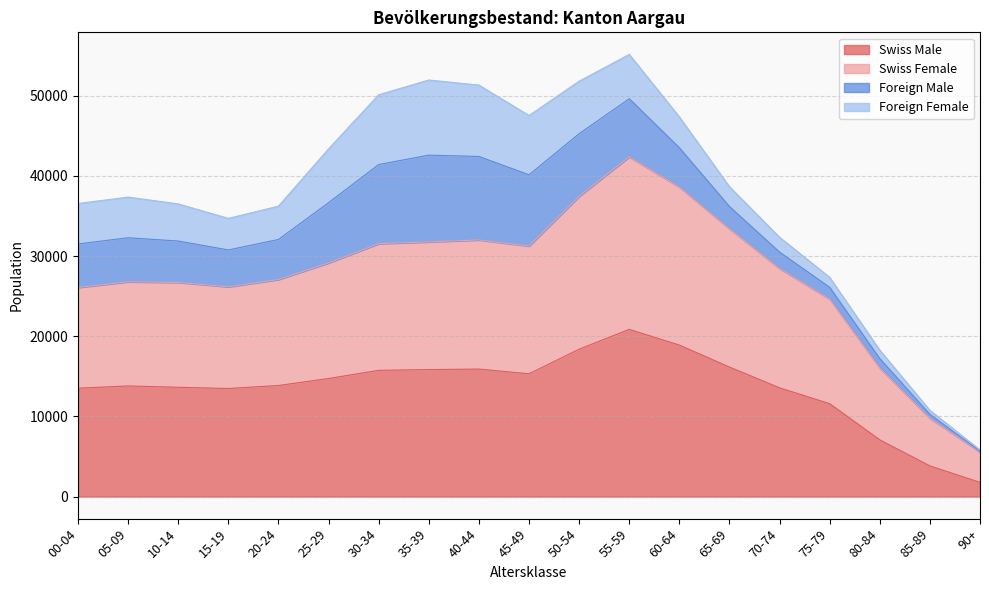

What is the sum of the Swiss Male values at 00-04 and 90+?

15275